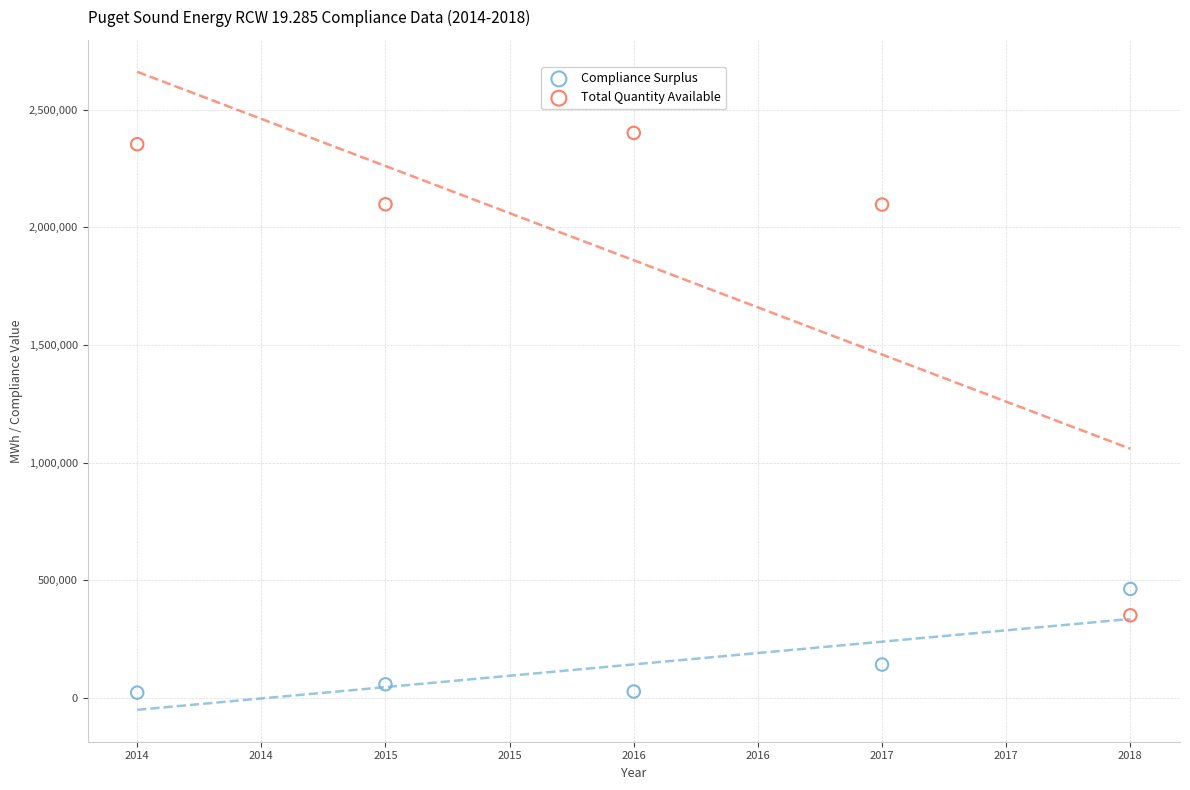

Which series contains the highest Y value?

Total Quantity Available